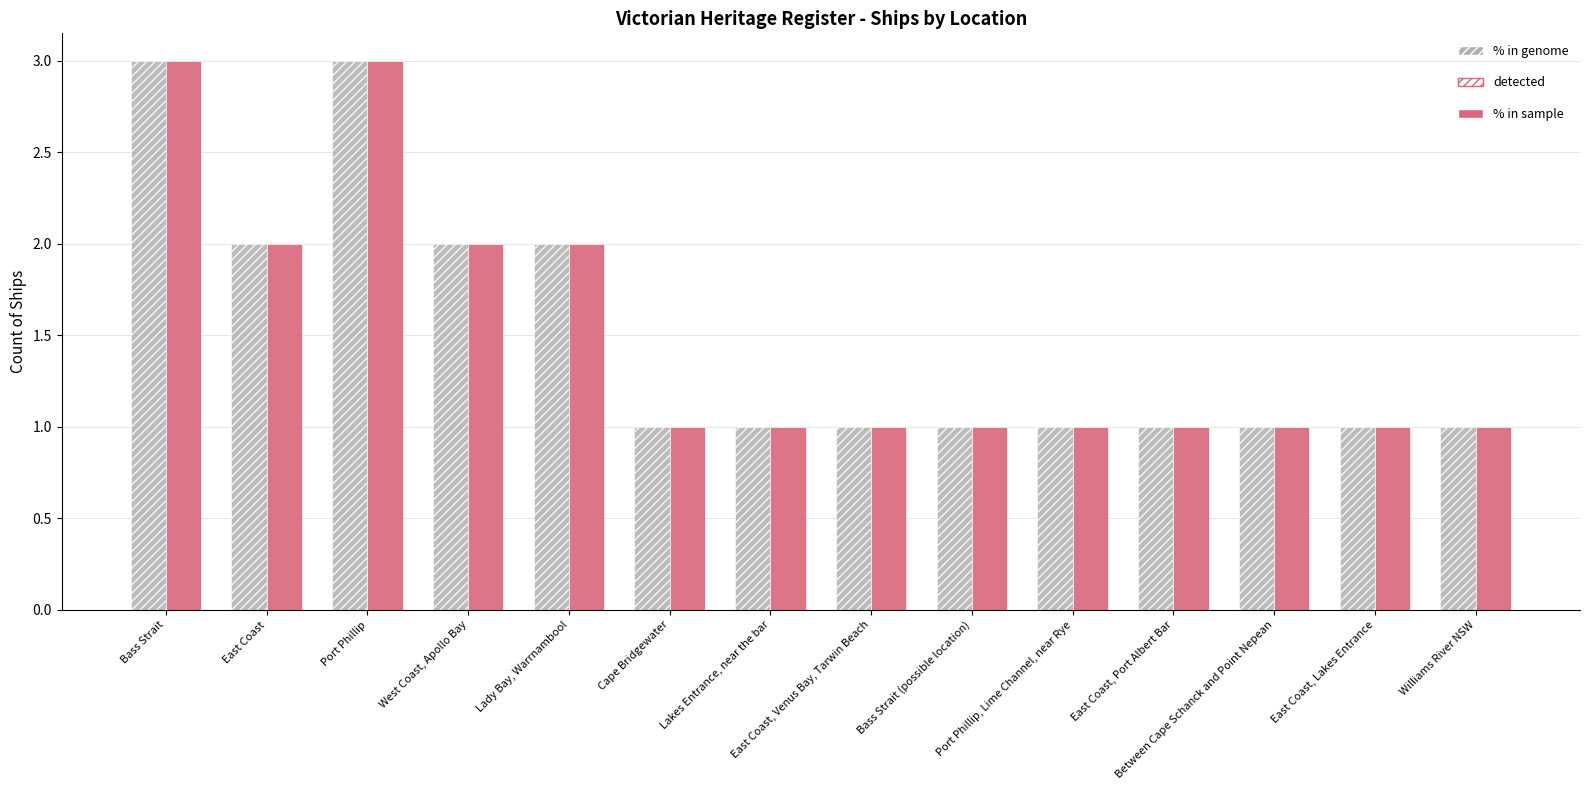

Does the chart contain any negative values?

No